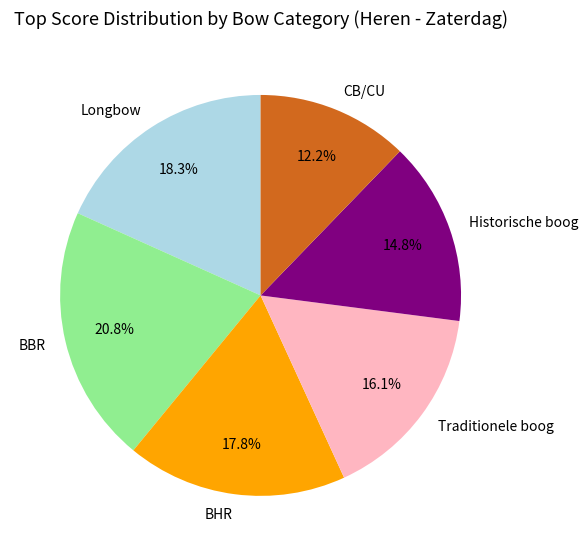

Is it true that Historische boog is 15% of the pie?

True